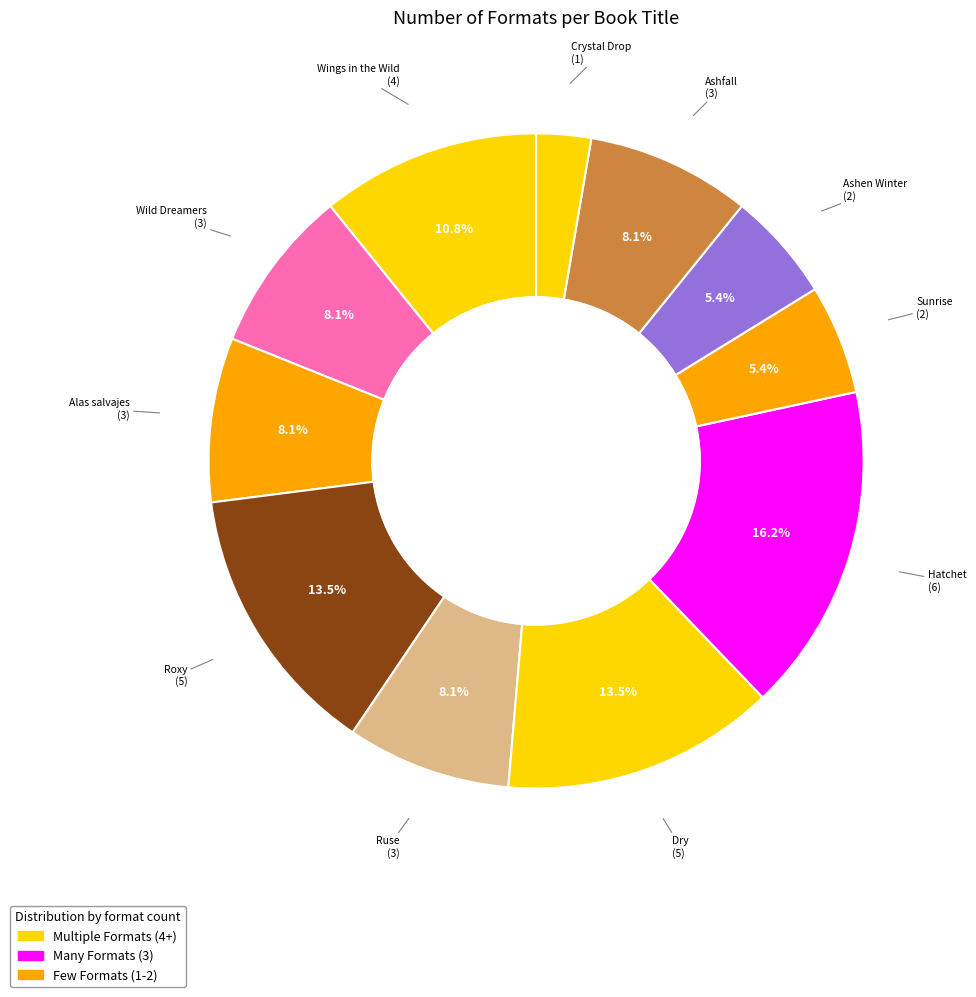

Approximately how many times larger is the value at Ashfall compared to Roxy?

0.6